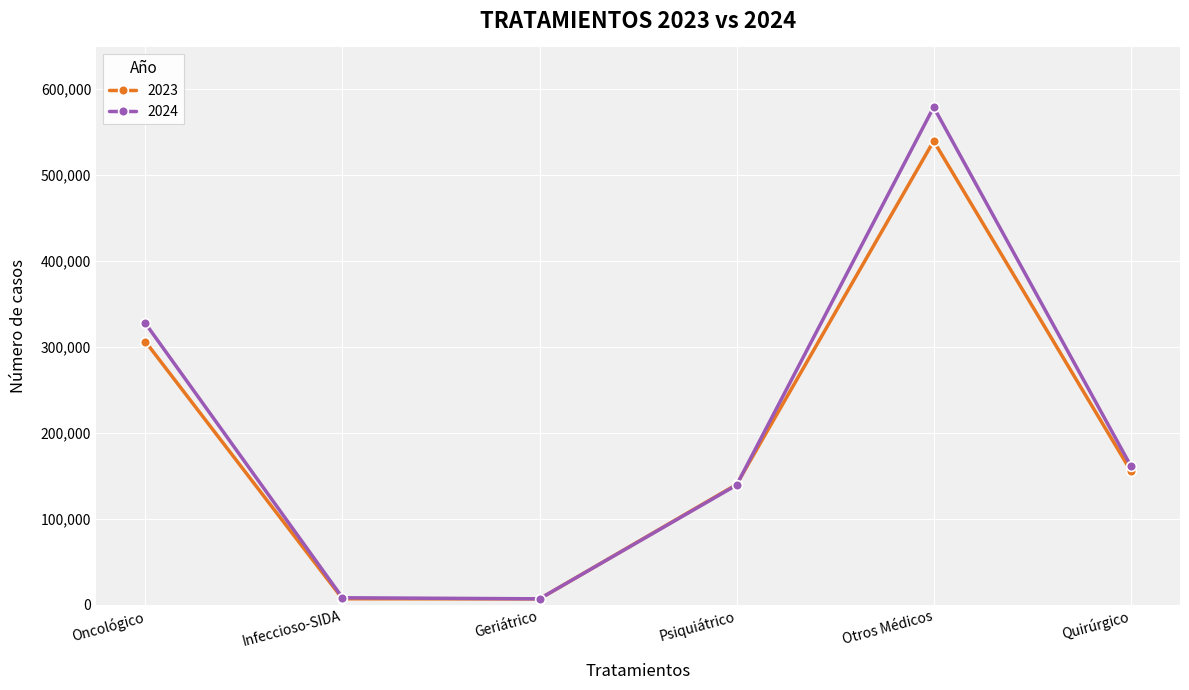

True or false: 2023 has more than 0 interior local peaks.

True